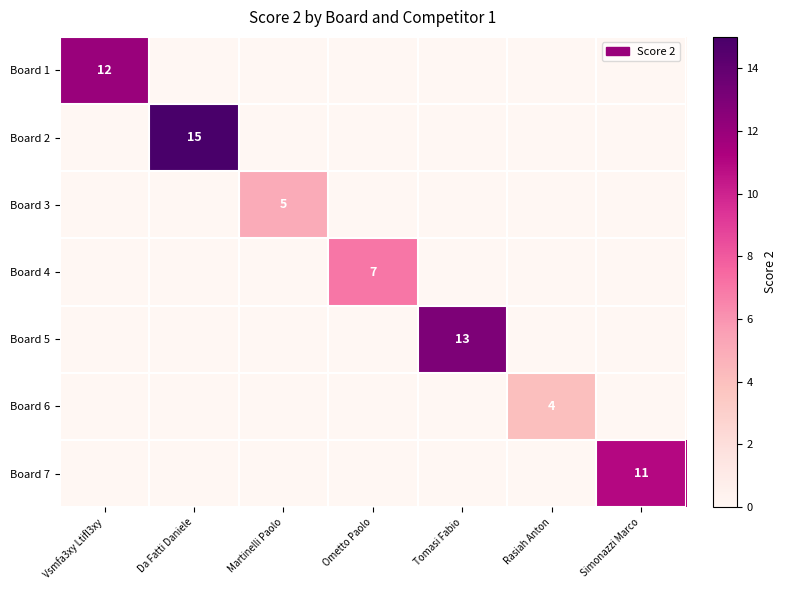

The value of Board 5 at Martinelli Paolo is 0. True or false?

True